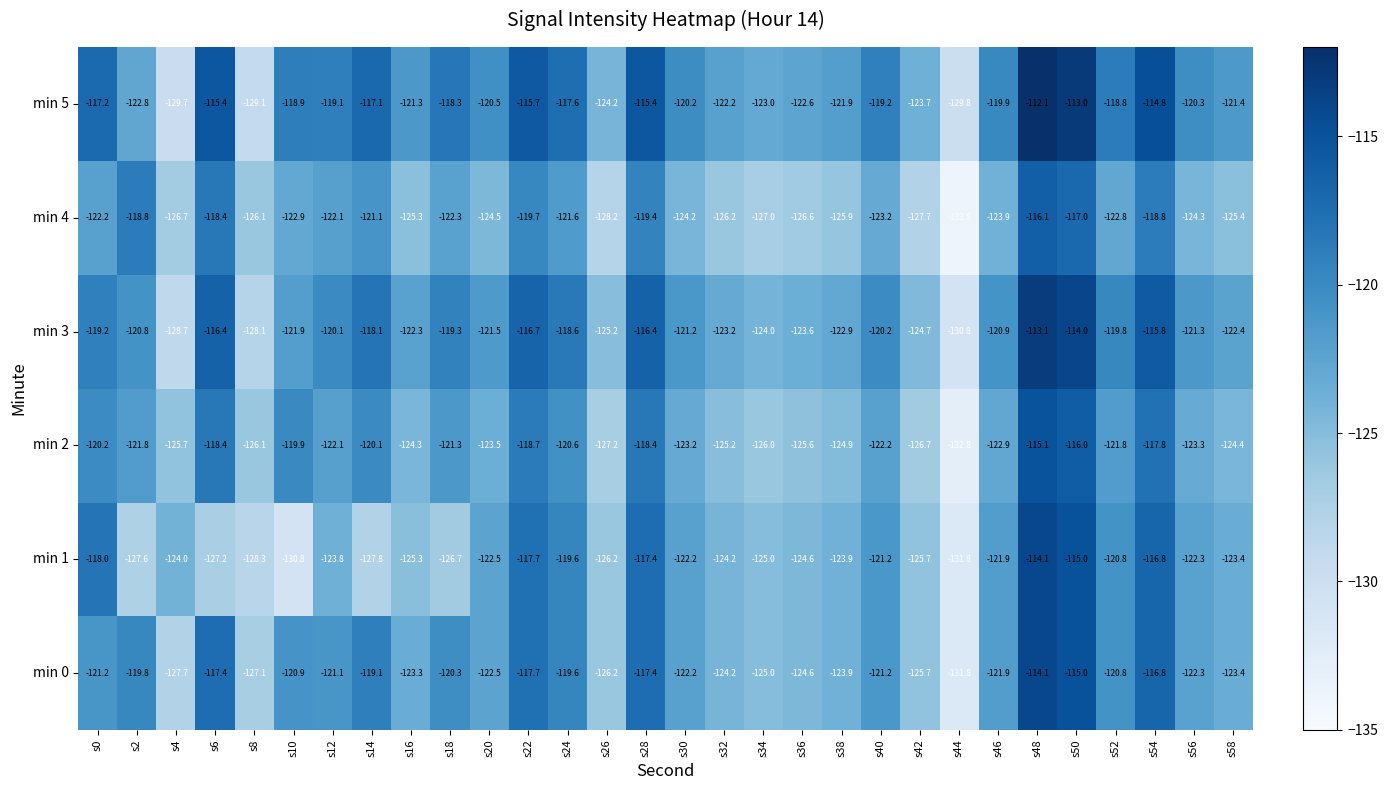

Rank the categories by min 1 value from lowest to highest.

s44, s10, s8, s14, s2, s6, s18, s26, s42, s16, s34, s36, s32, s4, s38, s12, s58, s20, s56, s30, s46, s40, s52, s24, s0, s22, s28, s54, s50, s48